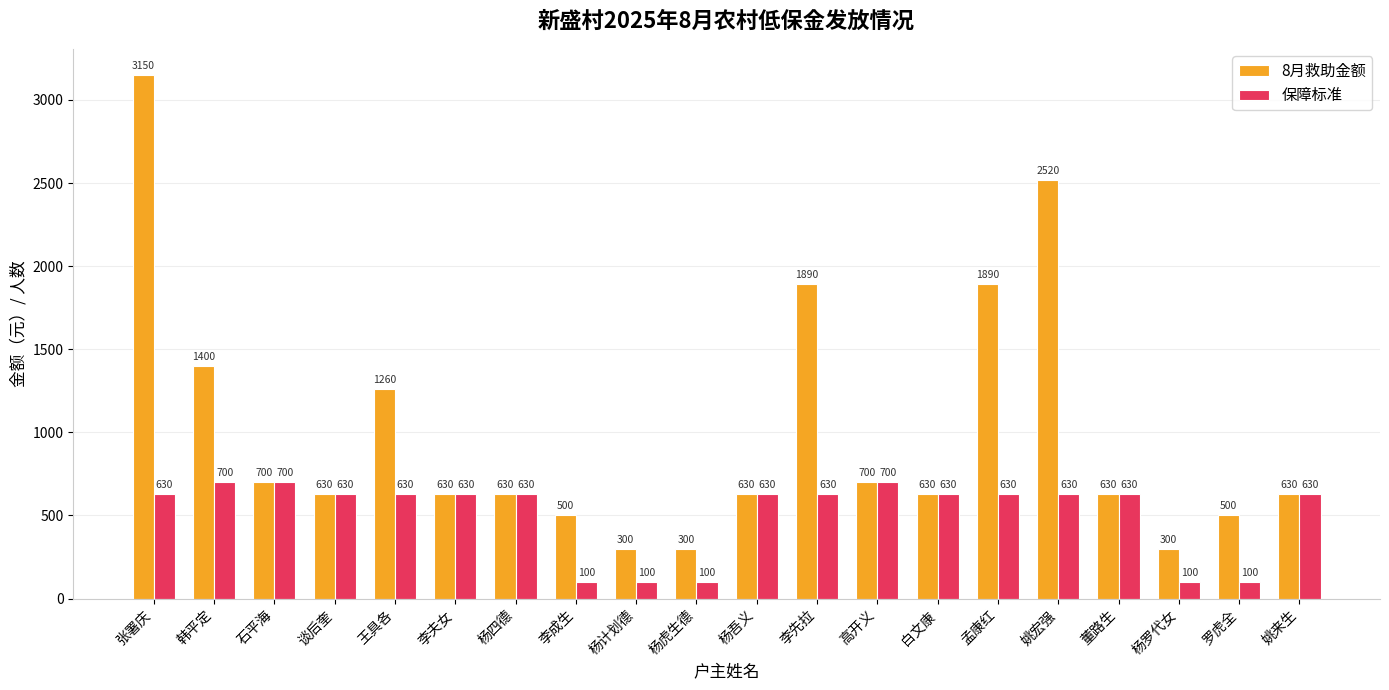

List the series in order of their overall mean, highest first.

8月救助金额, 保障标准